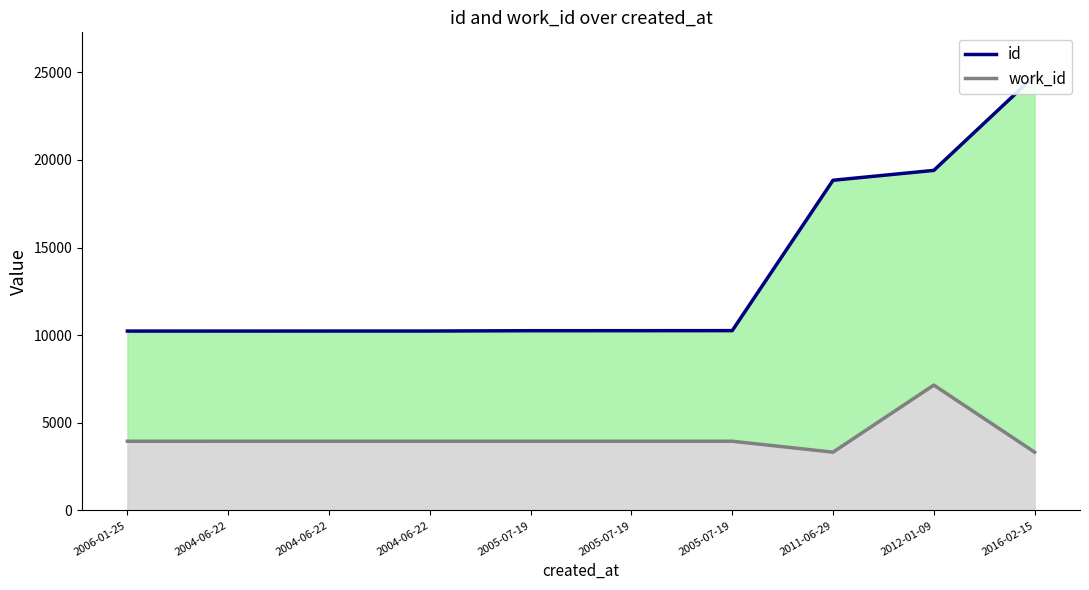

What is the label of the 9th point from the left?

2012-01-09